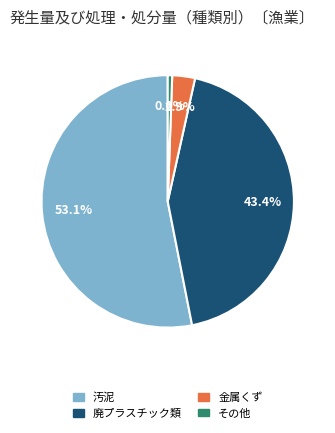

True or false: 汚泥 accounts for 41% of the total.

False